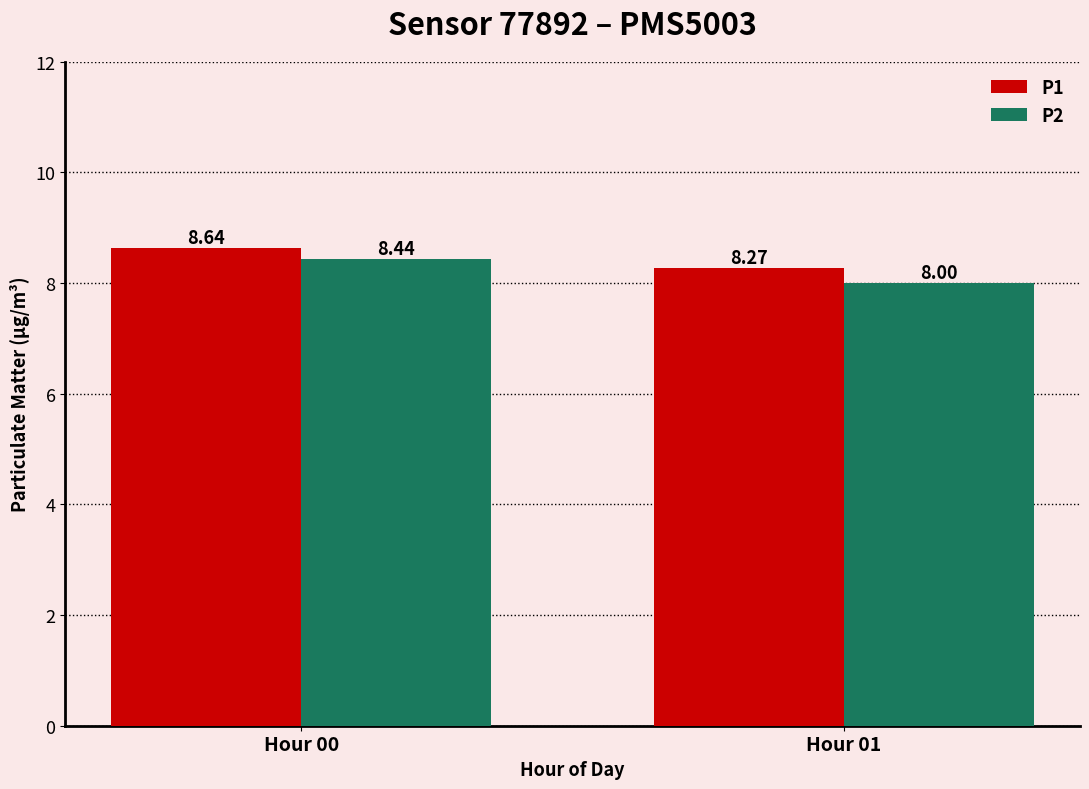

How many bars are there in total?

4